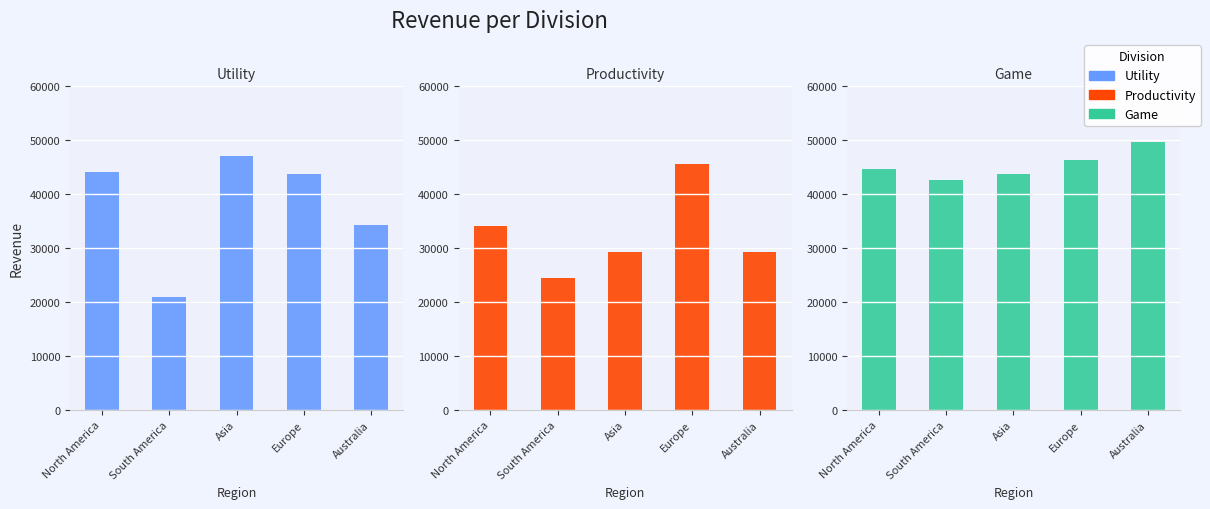

Where is Utility nearest to the value 33946?

Australia